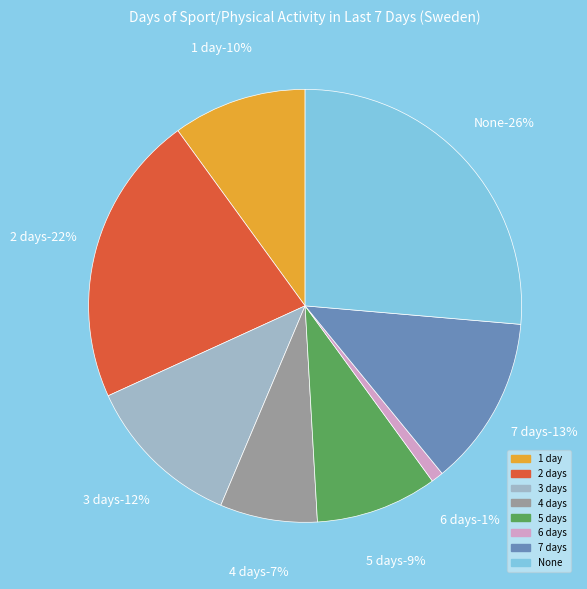

Does 1 day represent more than half of the total?

No